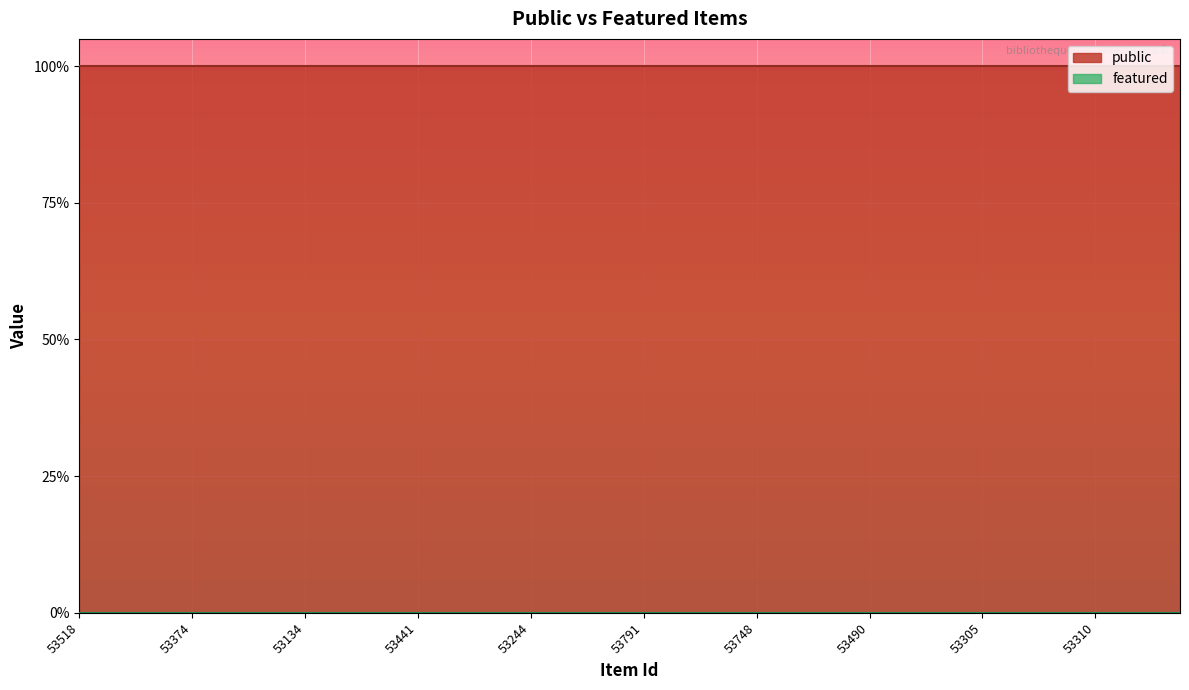

At how many categories does at least one series exceed 0?

40